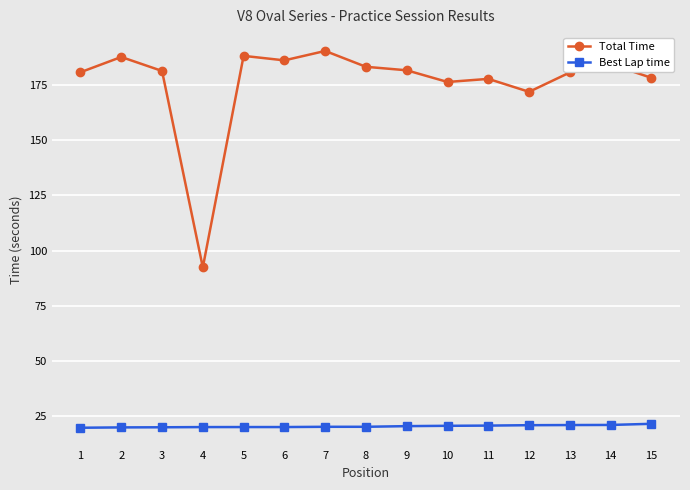

True or false: Total Time and Best Lap time intersect in this chart.

False